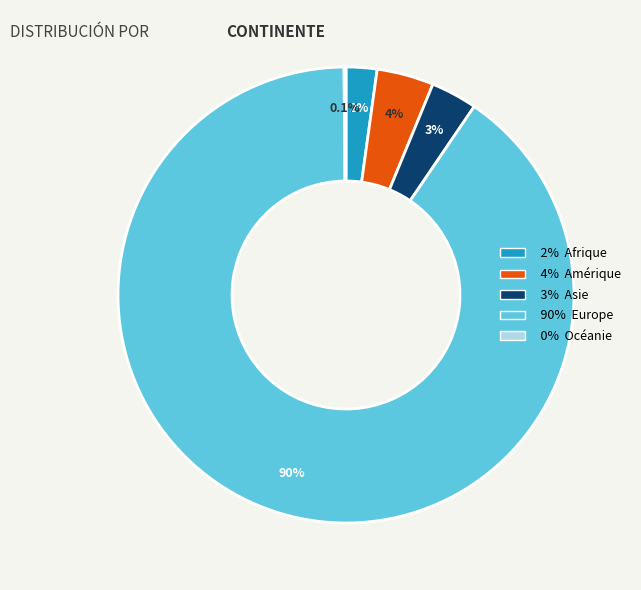

Is there any slice that represents more than half of the pie?

Yes